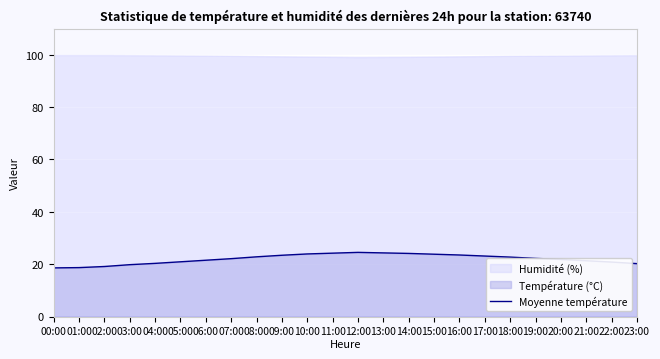

At which category does the chart reach its minimum across all series?

00:00